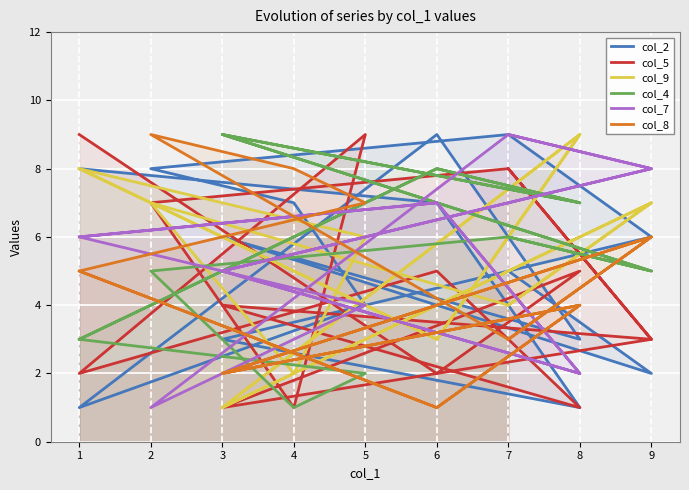

What are all the series names shown in the legend?

col_2, col_5, col_9, col_4, col_7, col_8